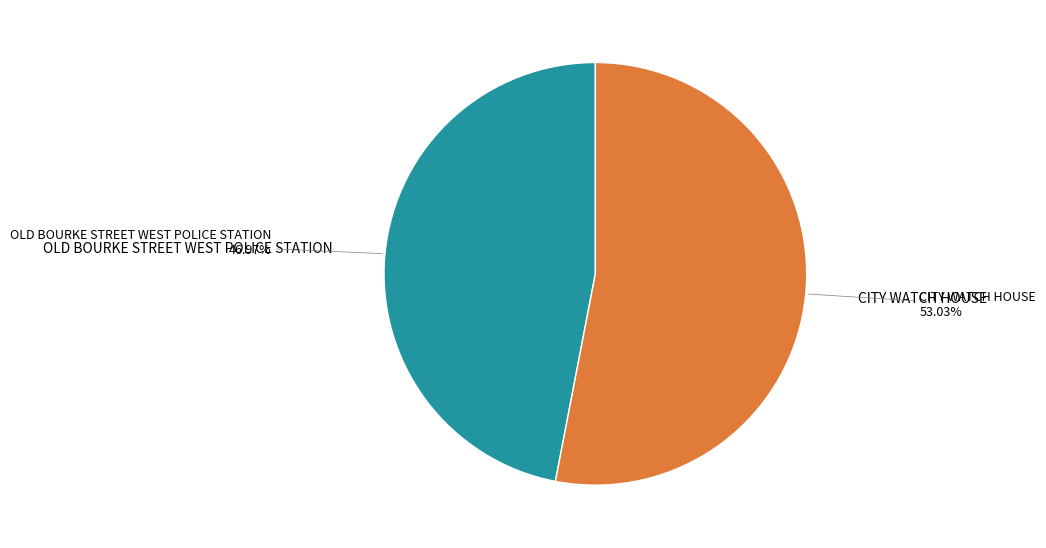

Is there any slice that represents more than half of the pie?

Yes